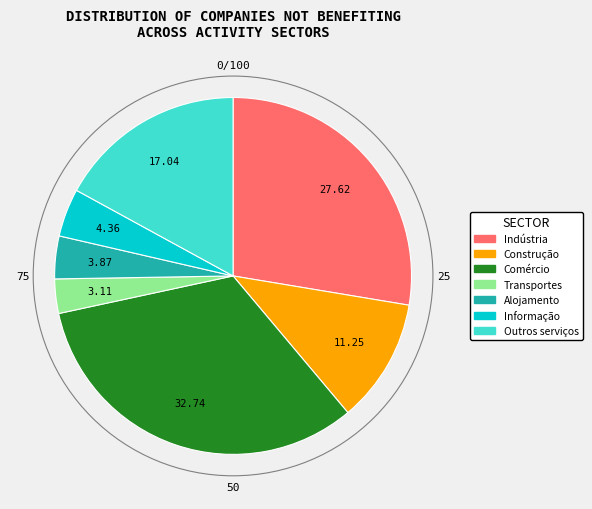

How many segments does this pie chart have?

7